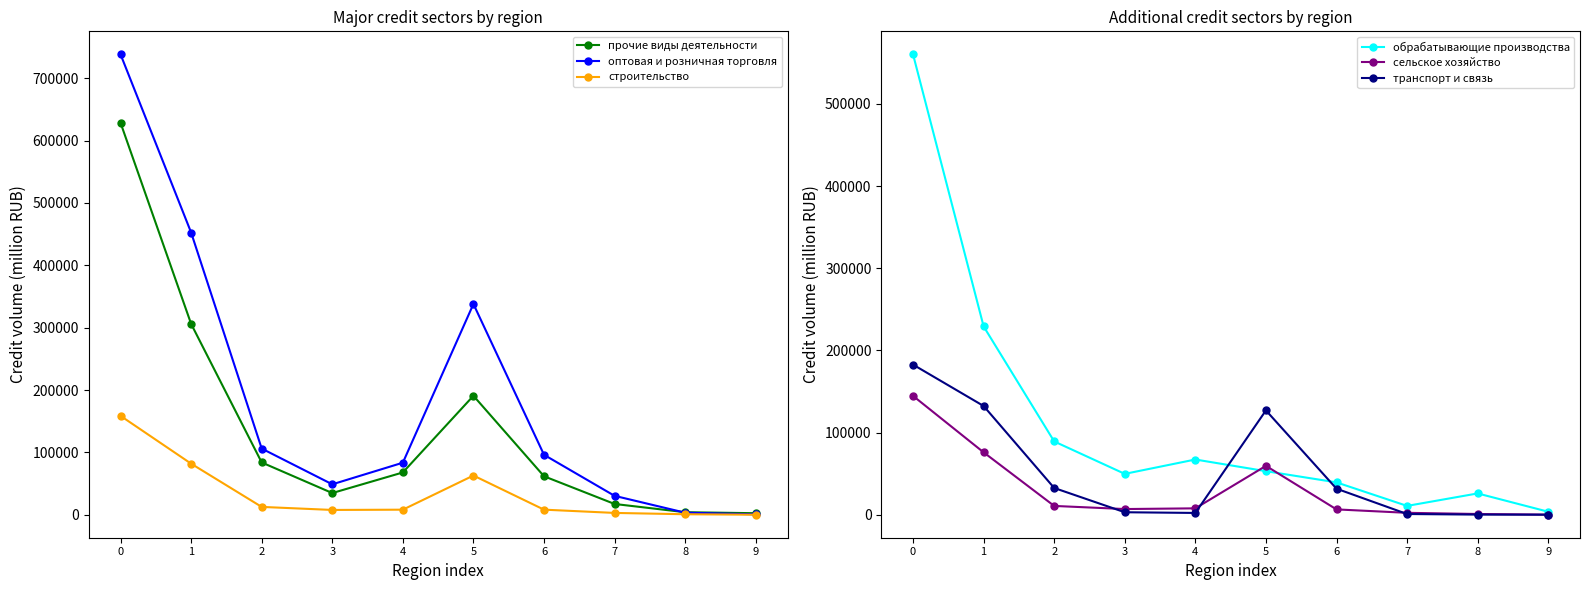

Which series has the largest total across all categories?

оптовая и розничная торговля